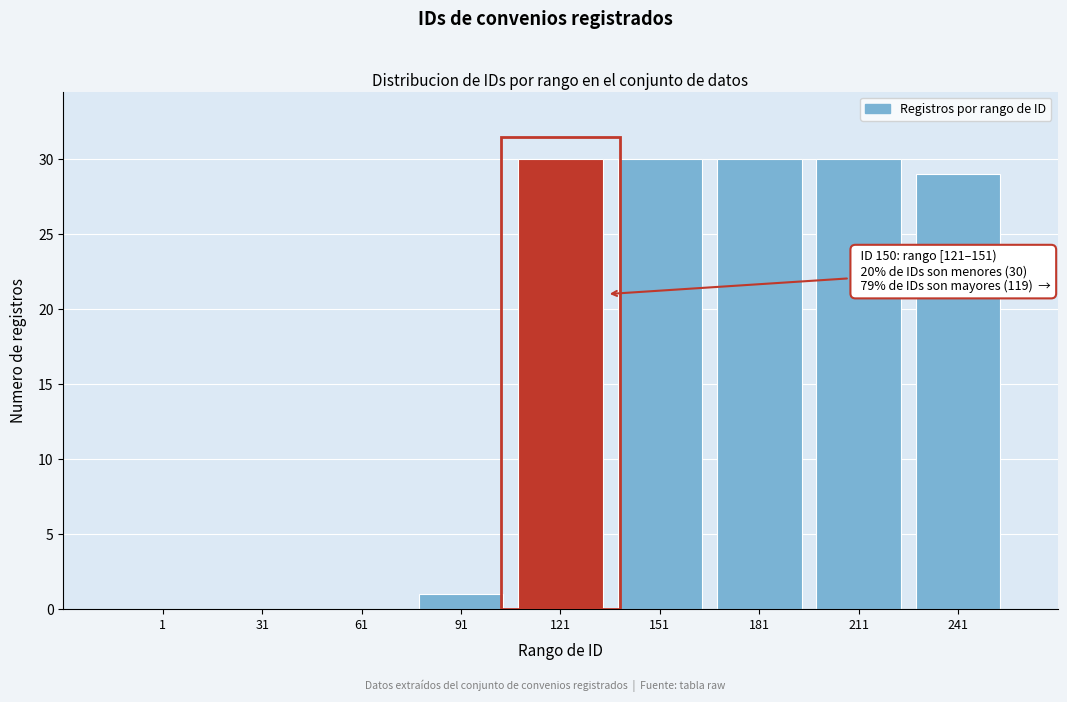

Reading left to right, transcribe all the data shown in this chart.

1=0	31=0	61=0	91=1	121=30	151=30	181=30	211=30	241=29